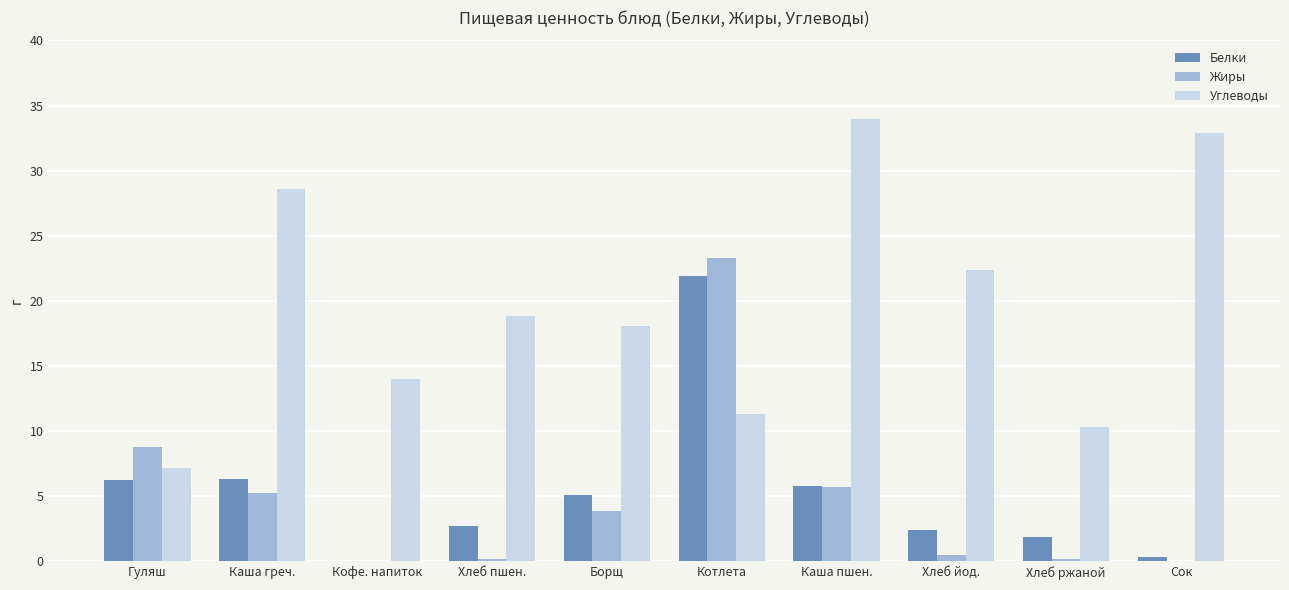

The value of Белки at Хлеб ржаной is 1.9. True or false?

True